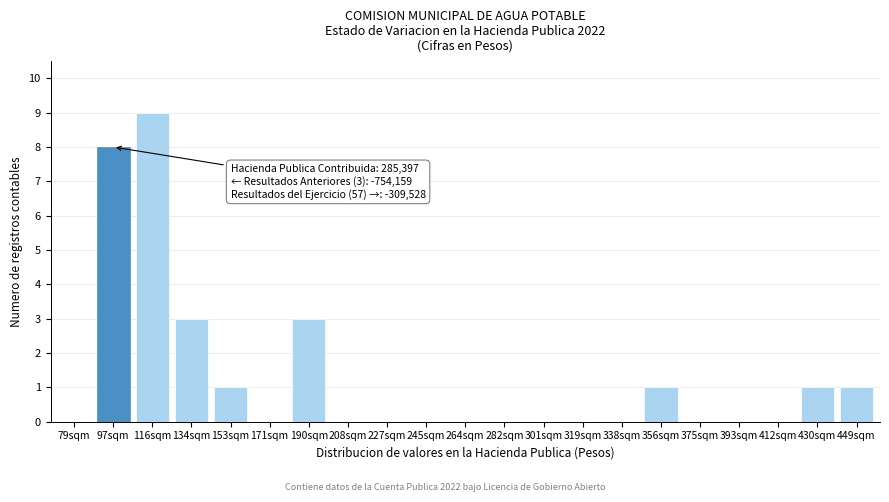

Reading right to left, extract all data points from this chart.

449sqm=1	430sqm=1	412sqm=0	393sqm=0	375sqm=0	356sqm=1	338sqm=0	319sqm=0	301sqm=0	282sqm=0	264sqm=0	245sqm=0	227sqm=0	208sqm=0	190sqm=3	171sqm=0	153sqm=1	134sqm=3	116sqm=9	97sqm=8	79sqm=0